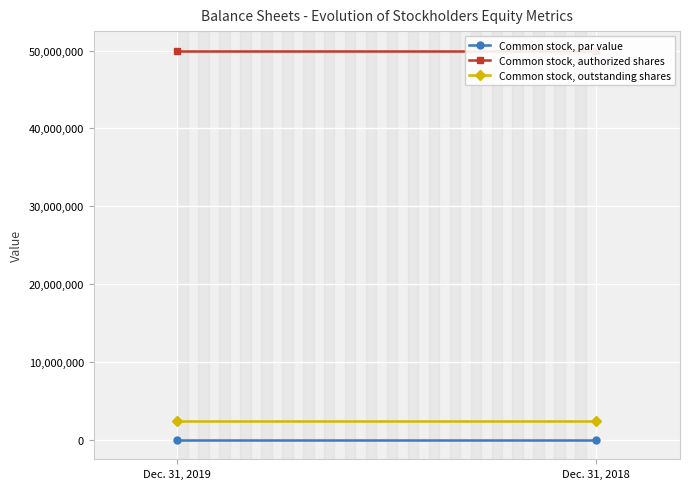

Which series has the largest total across all categories?

Common stock, authorized shares